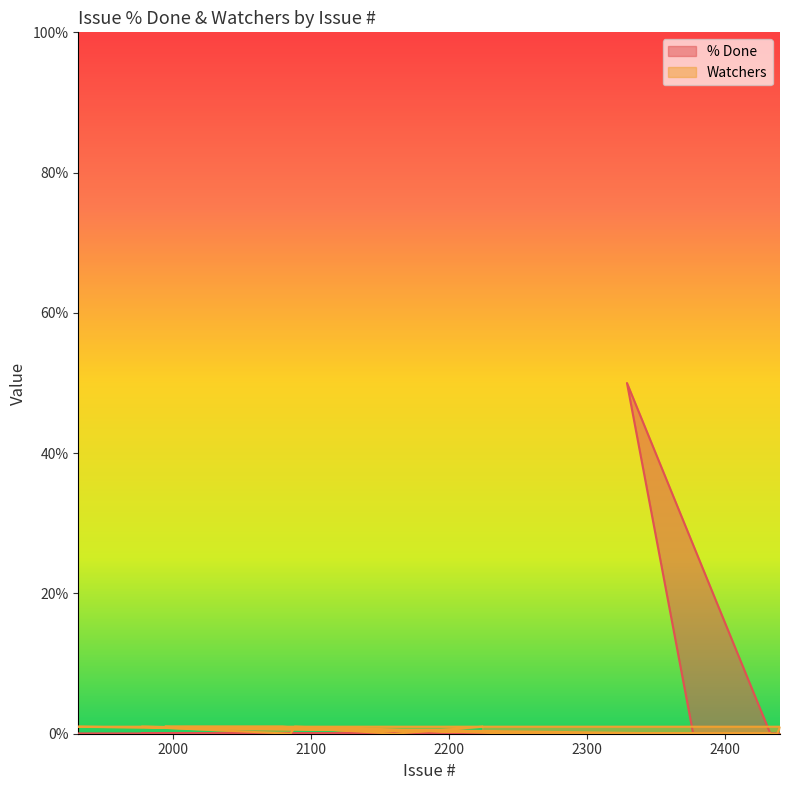

What is the label of the 3rd point from the left?

2433